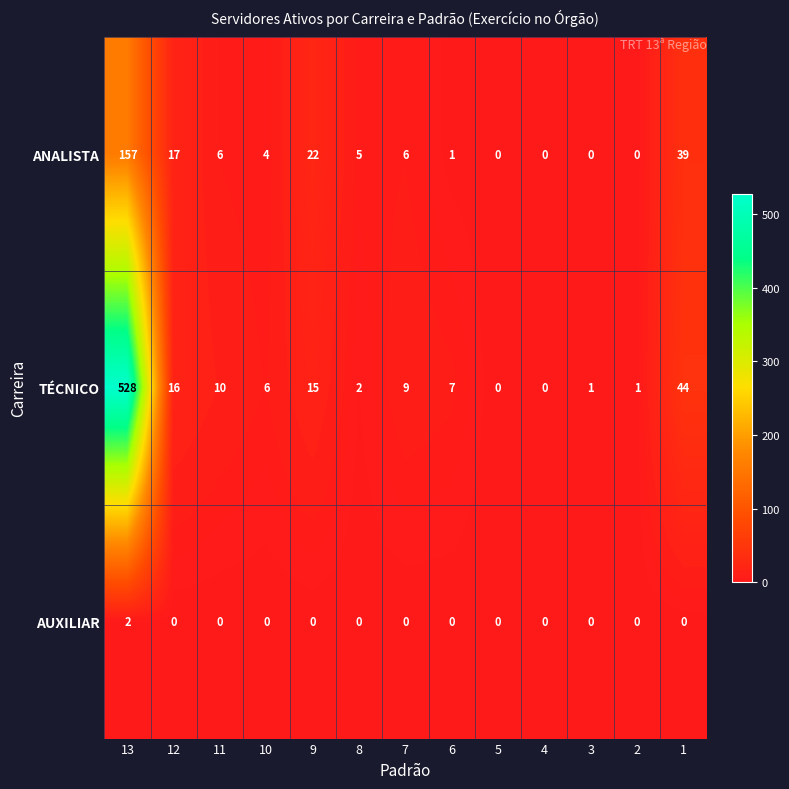

Rank the series by their maximum value, from highest to lowest.

TÉCNICO, ANALISTA, AUXILIAR